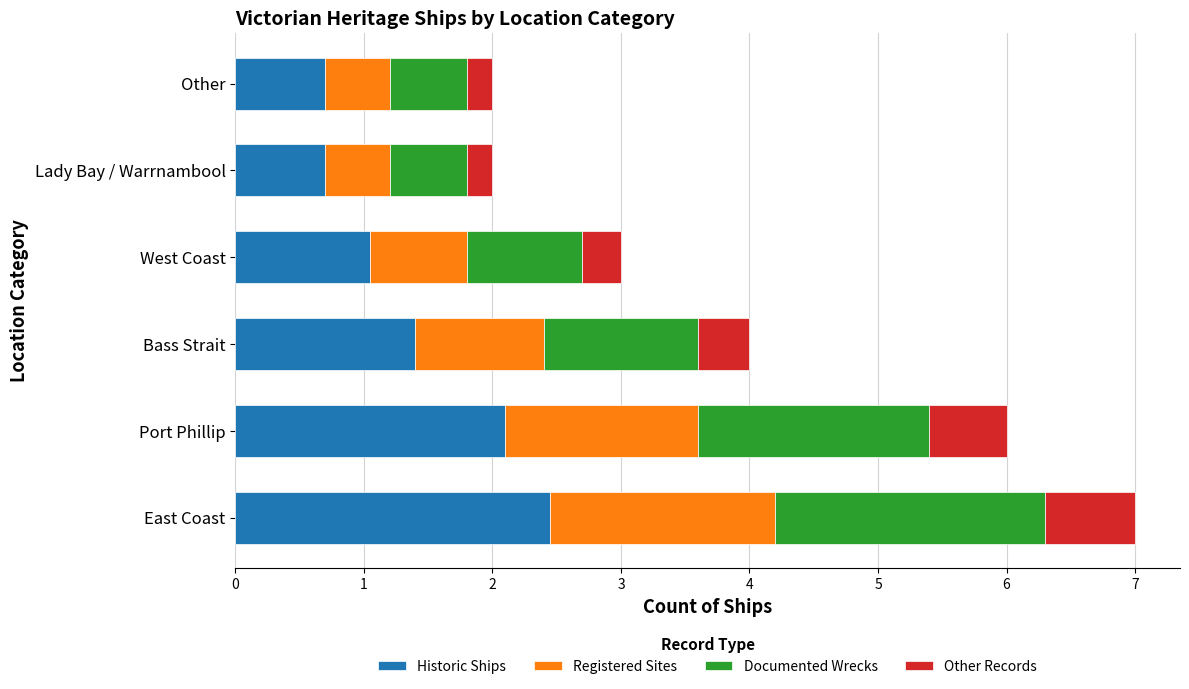

What is the total value across all series at Lady Bay / Warrnambool?

2.0